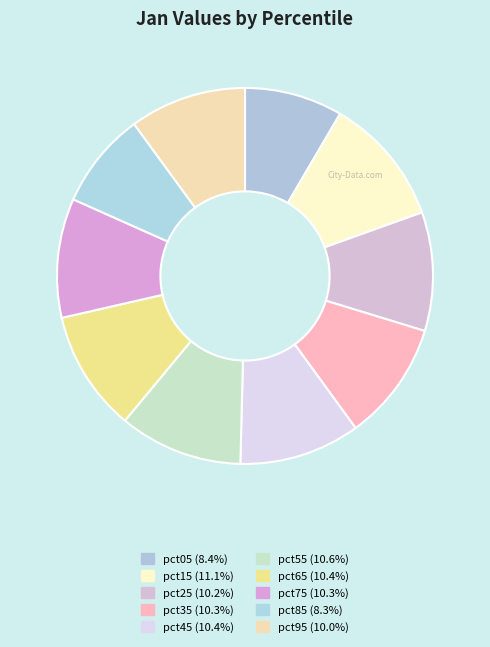

How many slices are in this pie chart?

10